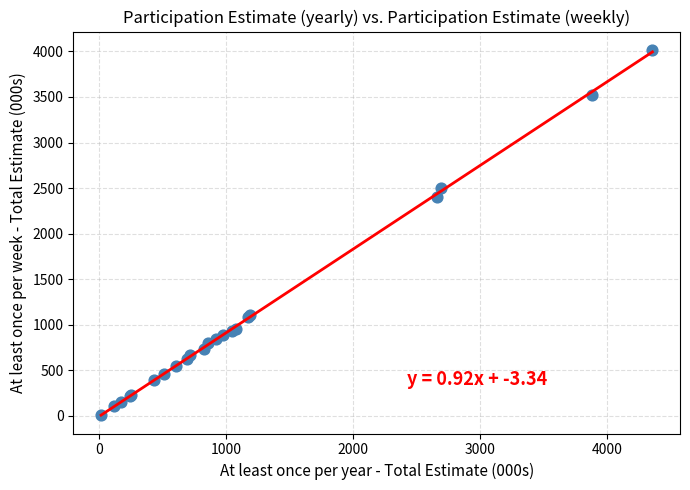

What Y value in the scatter plot is closest to 2012?

2402.1